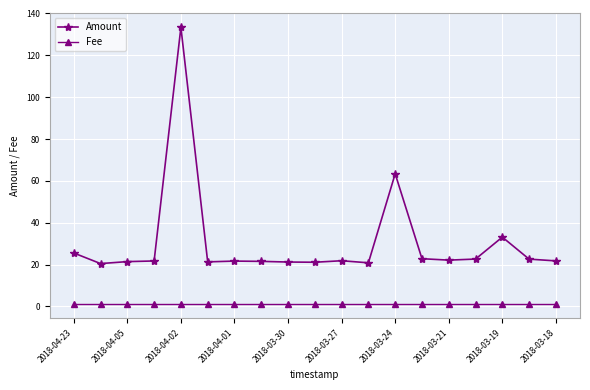

True or false: Fee and Amount intersect in this chart.

False